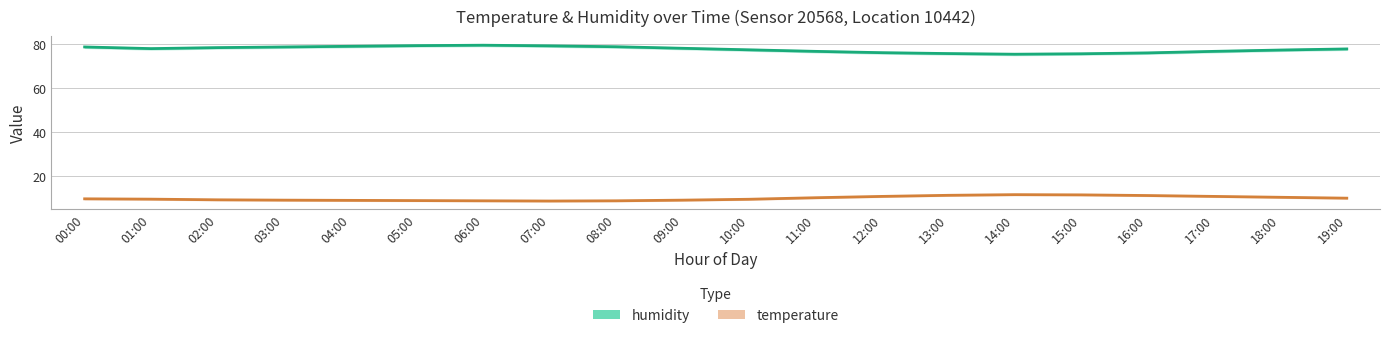

Where is humidity nearest to the value 77?

11:00